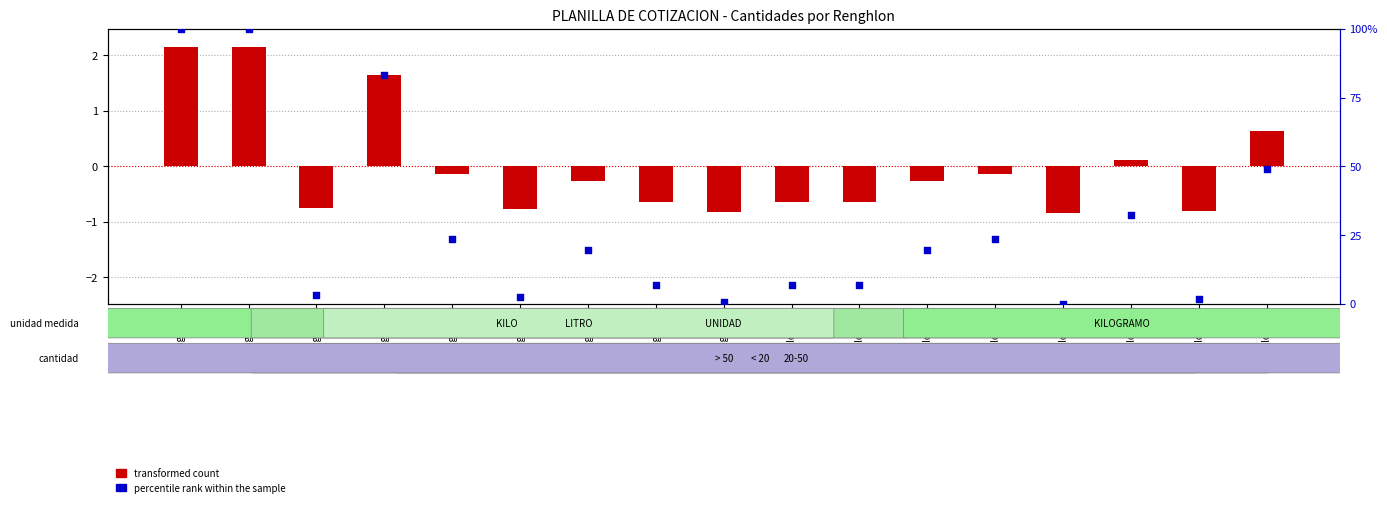

Which series reaches the maximum Y coordinate?

percentile rank within the sample